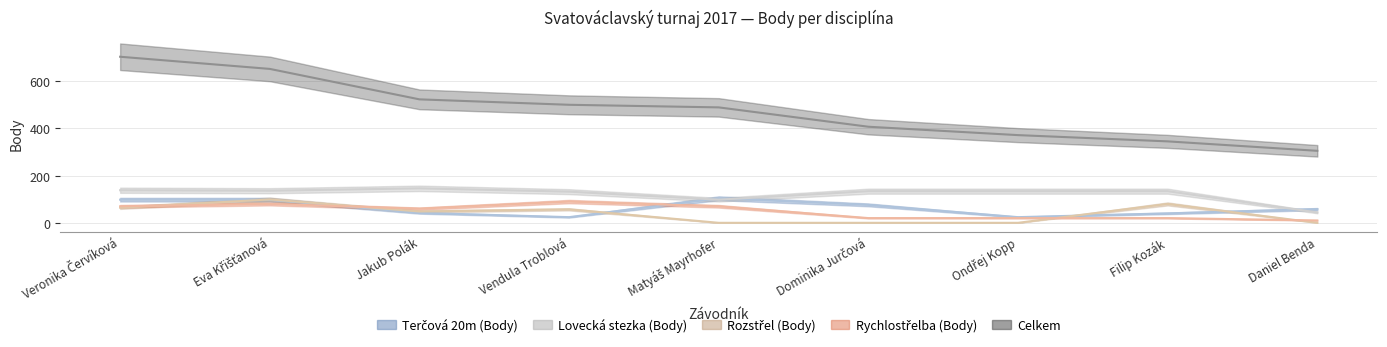

What is the difference between the second highest and second lowest values in the Terčová 20m (Body) series?

74.0